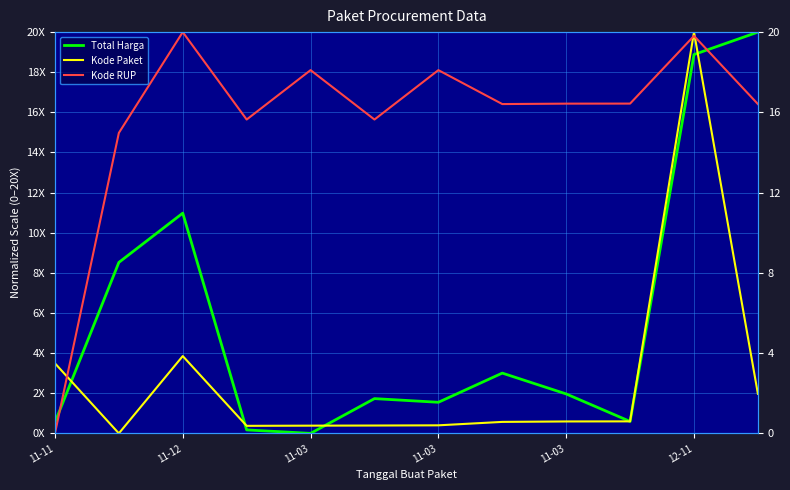

Between 11-03 and 12-11, which series saw the biggest shift?

Kode Paket